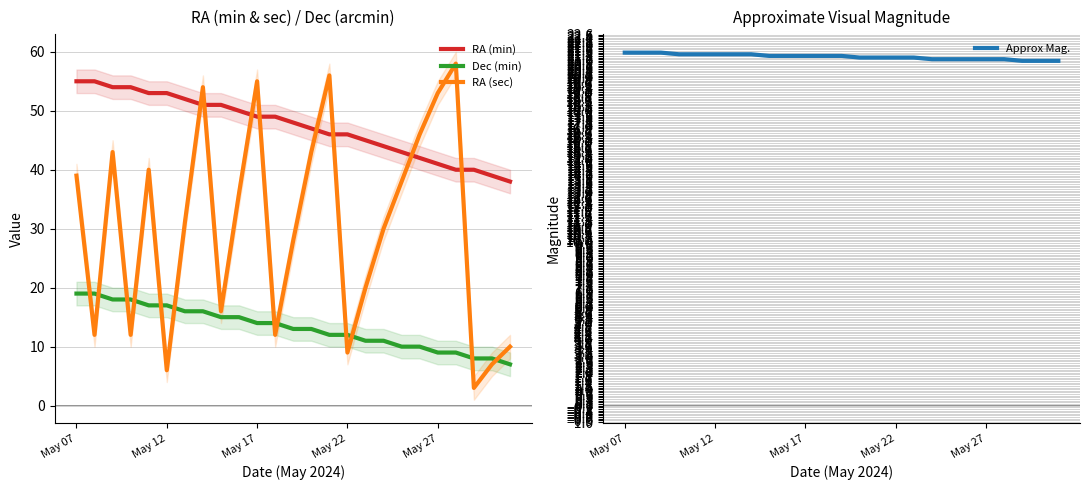

Is this an area chart (filled region under the line)?

No